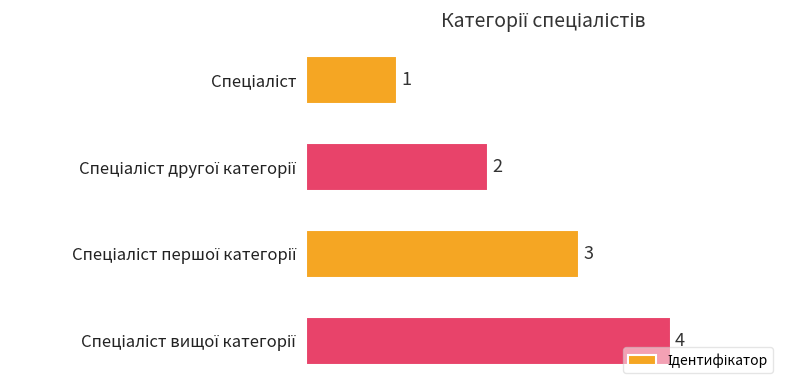

How many values are between 2 and 4?

3